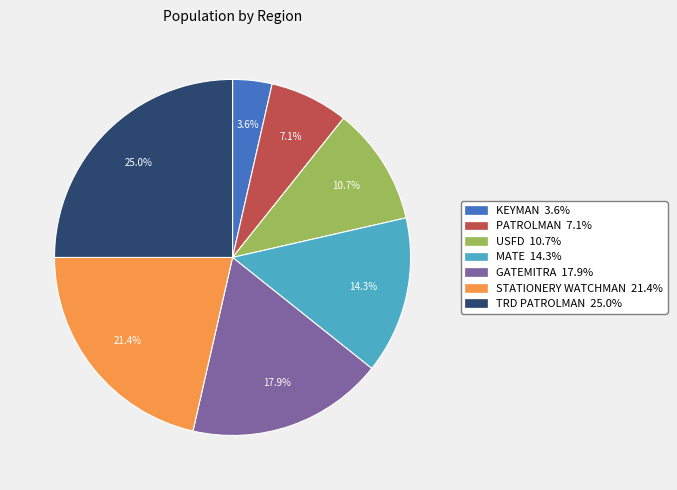

Does USFD 10.7% represent more than half of the total?

No